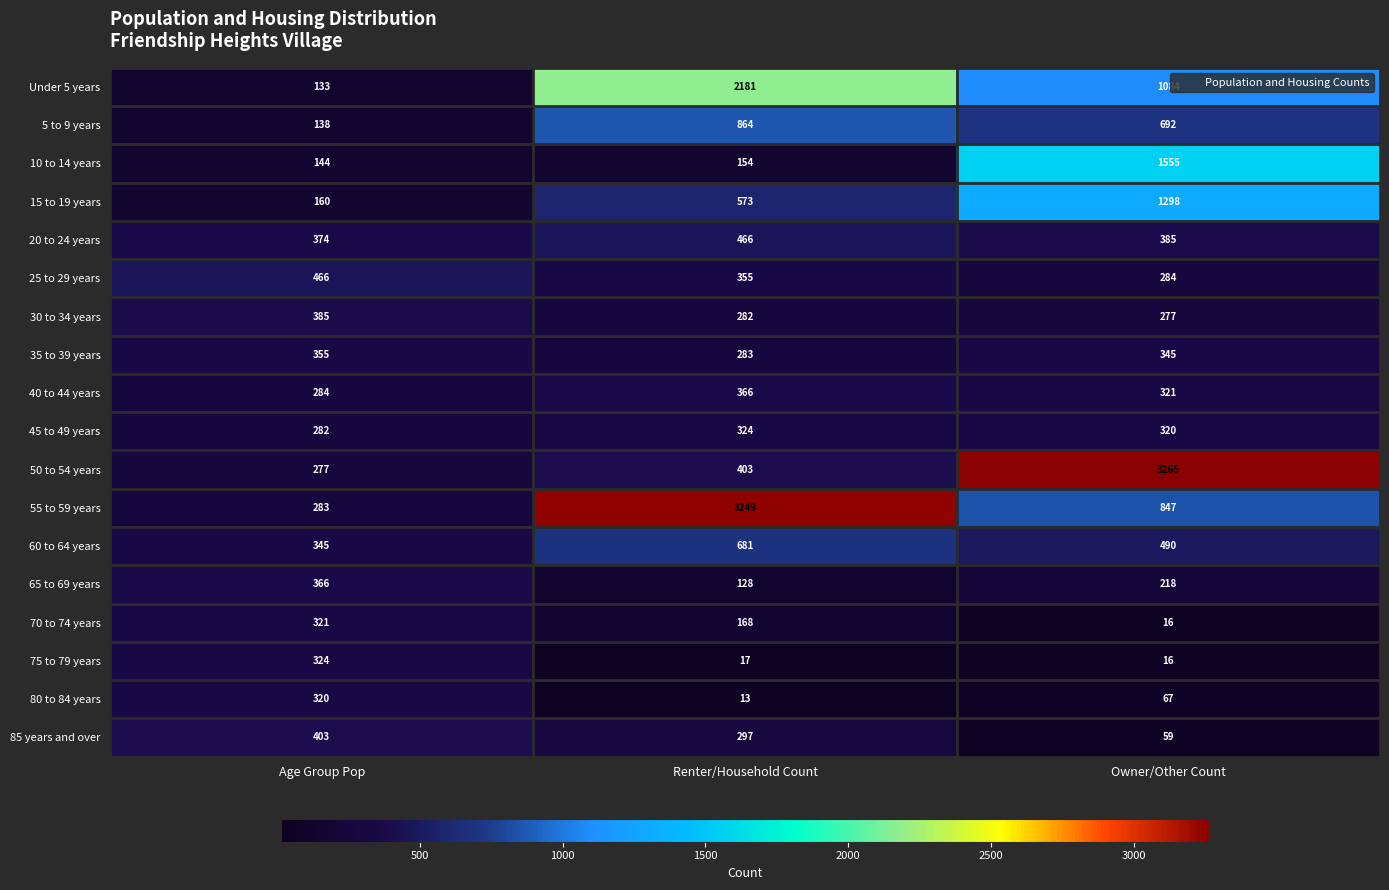

At which label is 75 to 79 years closest to 170?

Renter/Household Count